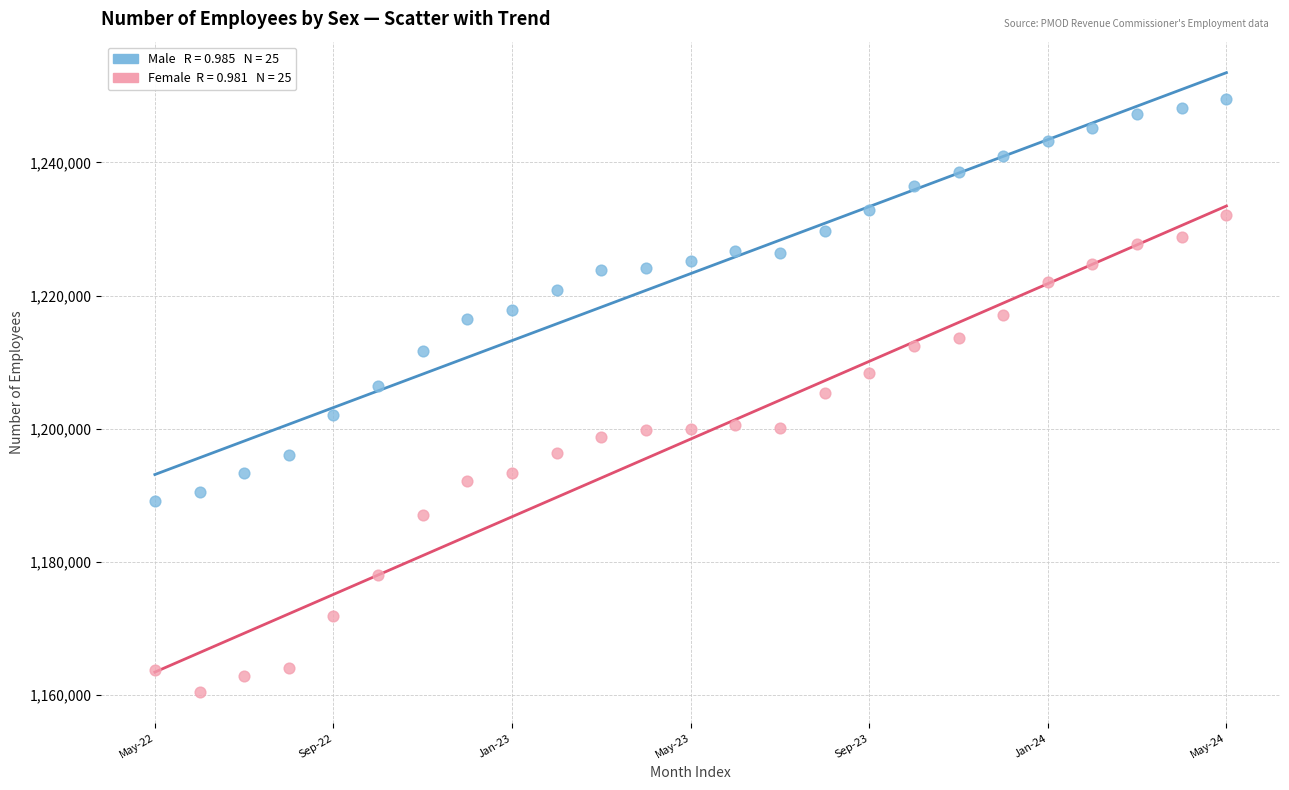

Across all data points, what is the range of Y values (max minus min)?

89200